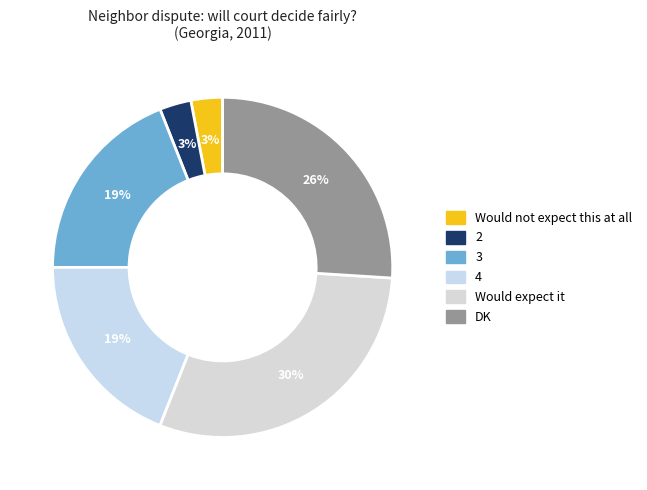

What portion of the pie excludes 3?

81.0%